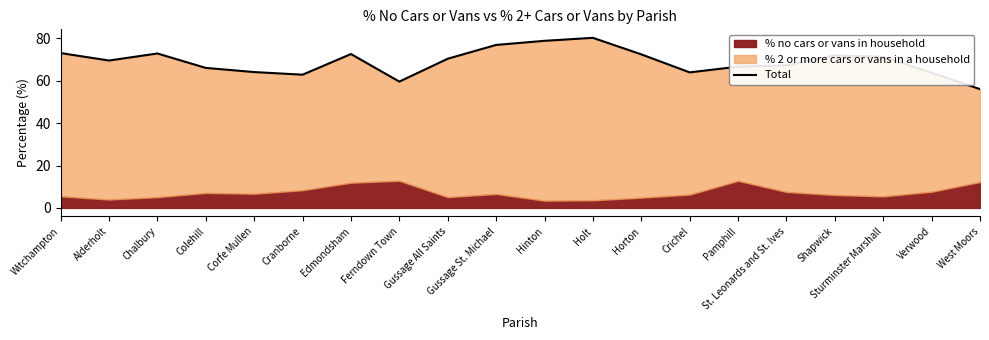

Where is the first local maximum?

Chalbury